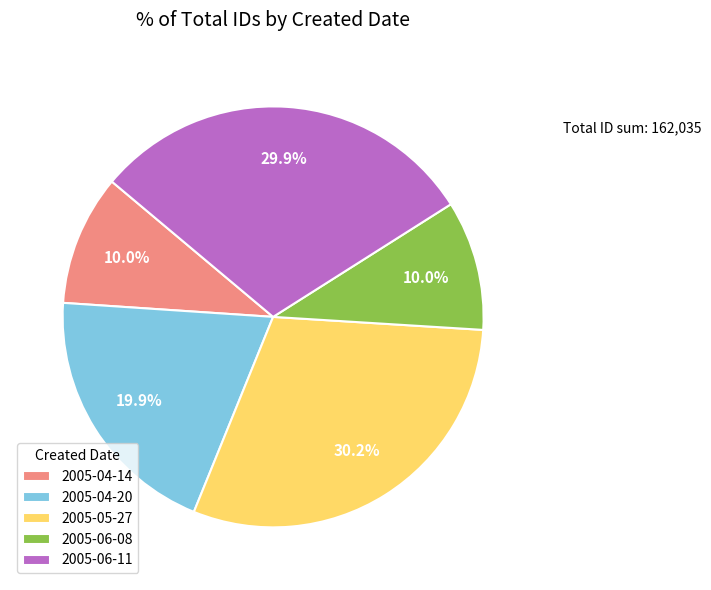

Does 2005-04-20 account for over 50% of the chart?

No